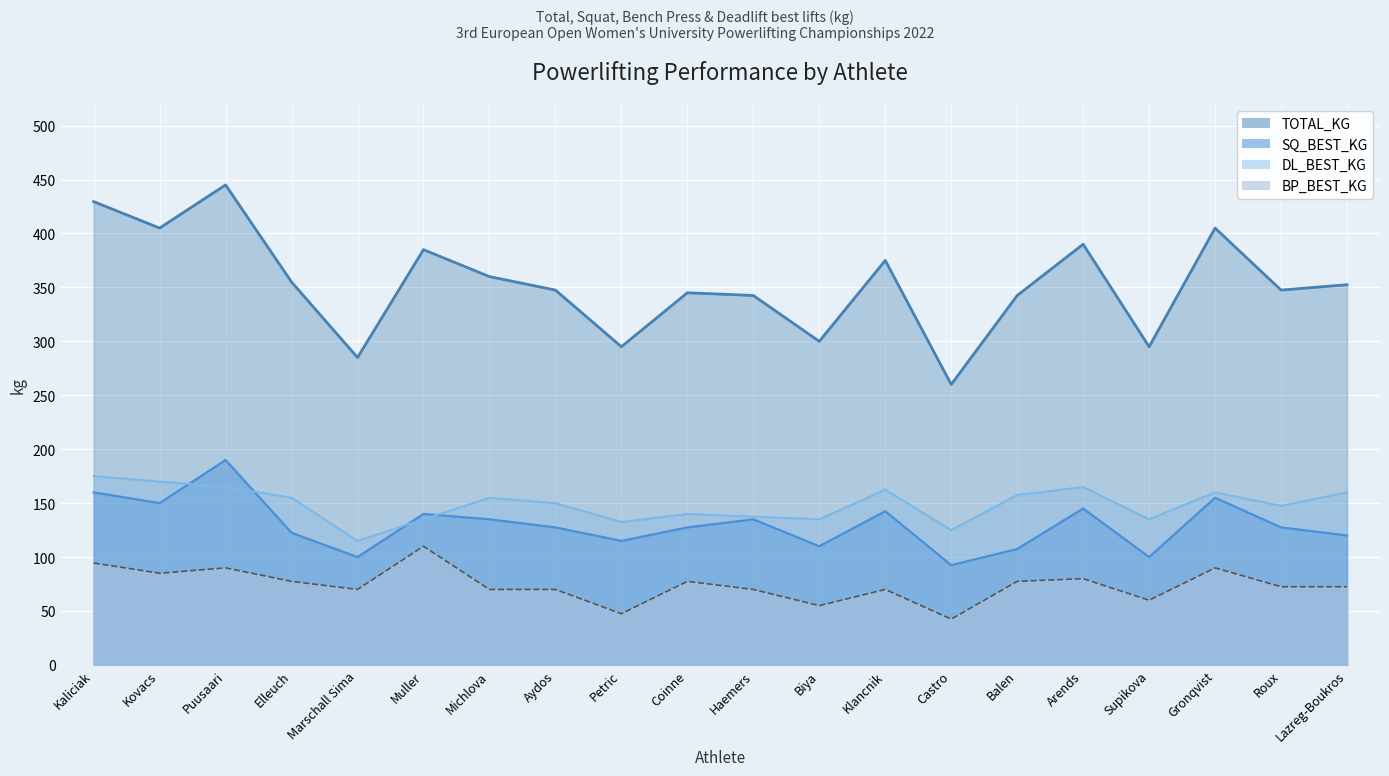

Is it true that BP_BEST_KG equals 70.0 at Haemers?

True